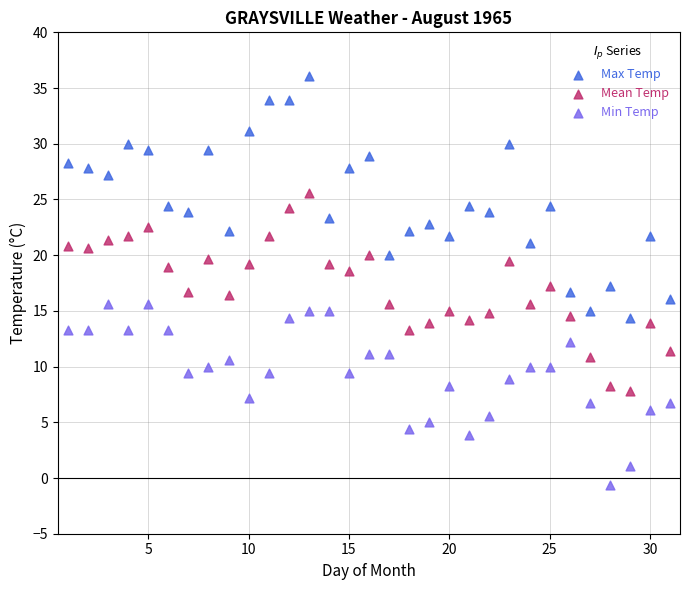

Which series contains the highest Y value?

Max Temp